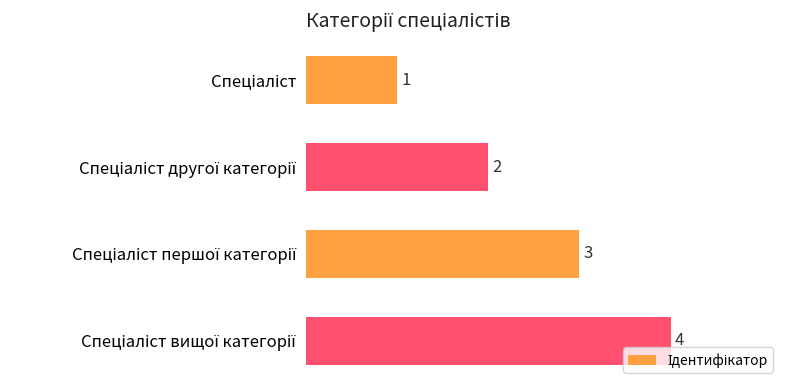

What is the smallest value displayed?

1